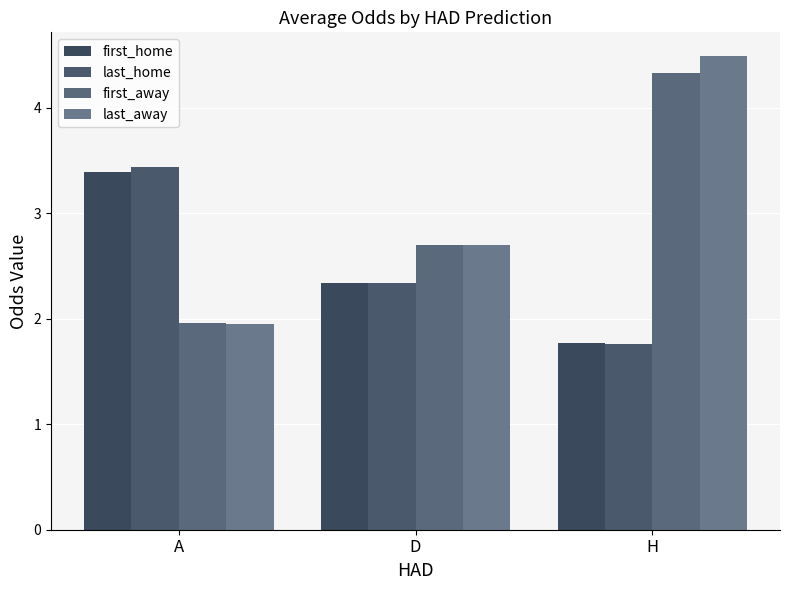

How many distinct data groups are displayed?

4